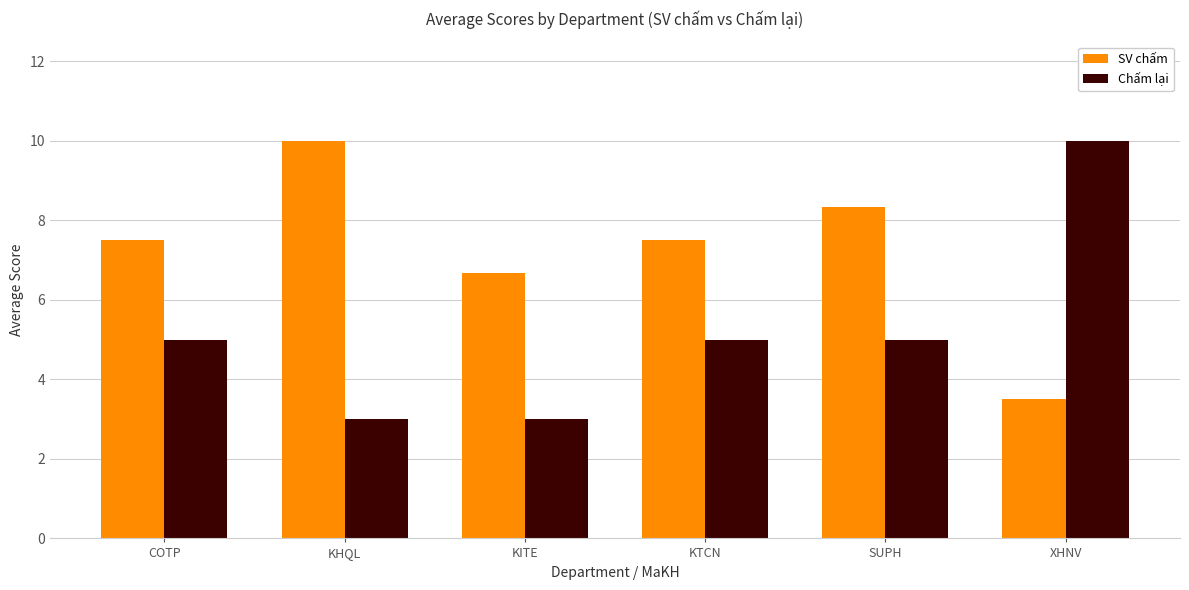

At KHQL, list the series in order from smallest to largest.

Chấm lại, SV chấm